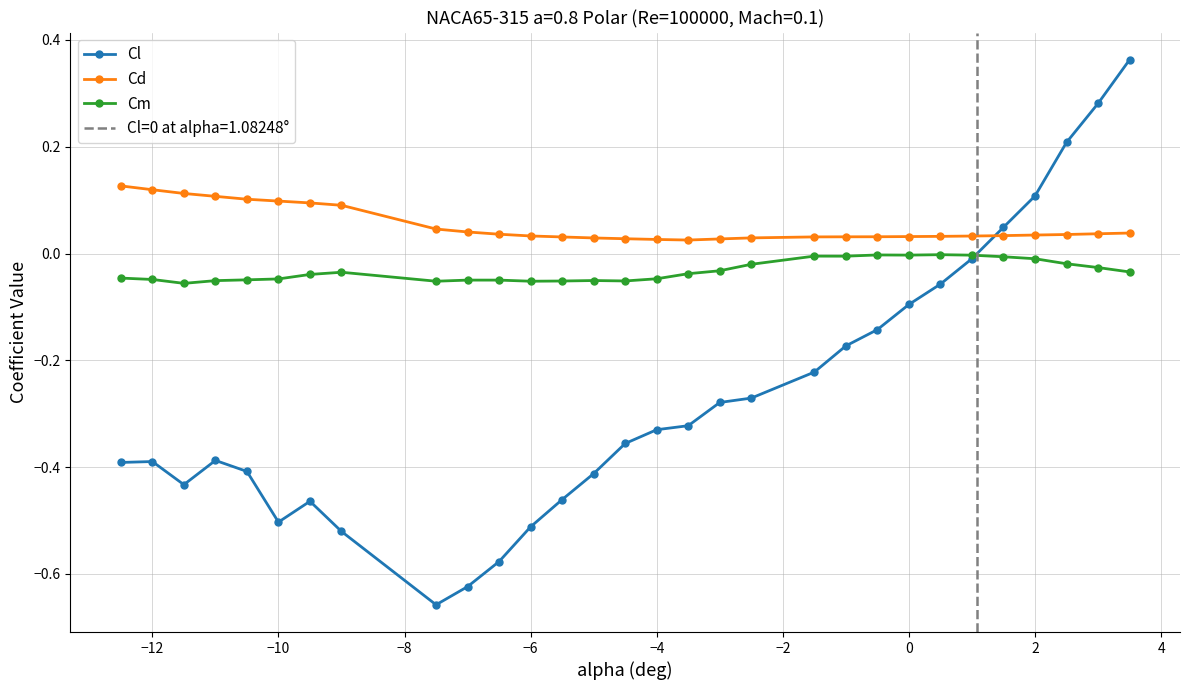

How many times do Cd and Cl cross each other?

1